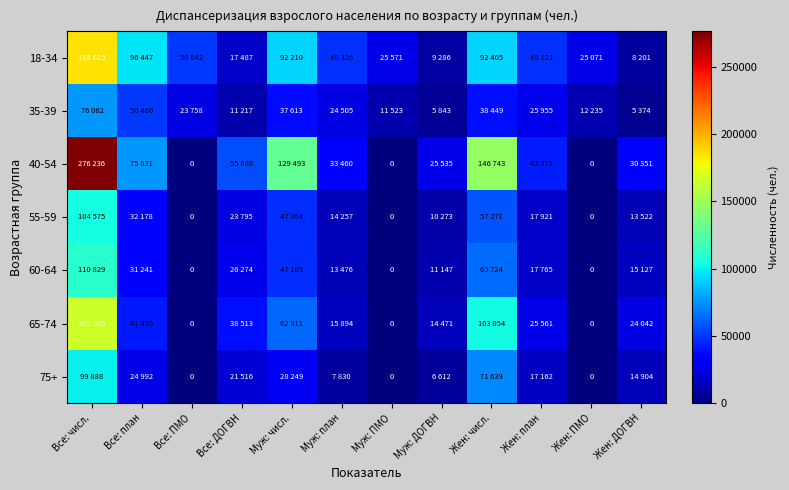

At which category is the sum across all series the highest?

Все: числ.